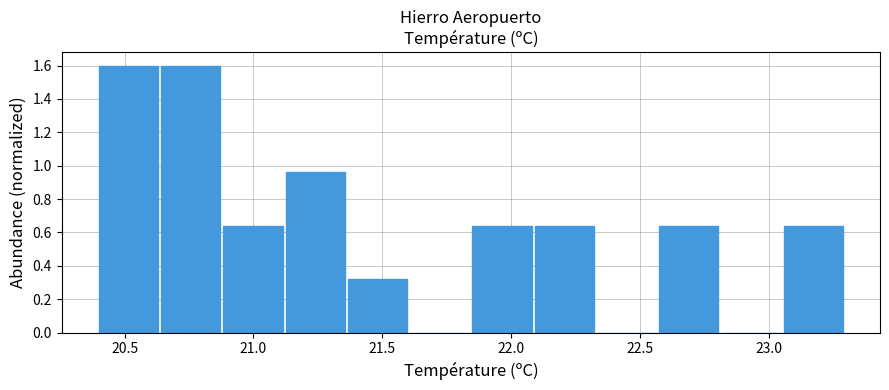

Reading left to right, list every bar in this chart as the range it spans on the x-axis followed by its height. Neither the bar edges nor the heights are printed on the chart, so give them approximately, as read against the axes.

20.40 to 20.65: 1.60
20.65 to 20.90: 1.60
20.90 to 21.15: 0.64
21.15 to 21.35: 0.96
21.35 to 21.60: 0.32
21.60 to 21.85: 0
21.85 to 22.10: 0.64
22.10 to 22.35: 0.64
22.35 to 22.60: 0
22.60 to 22.80: 0.64
22.80 to 23.05: 0
23.05 to 23.30: 0.64